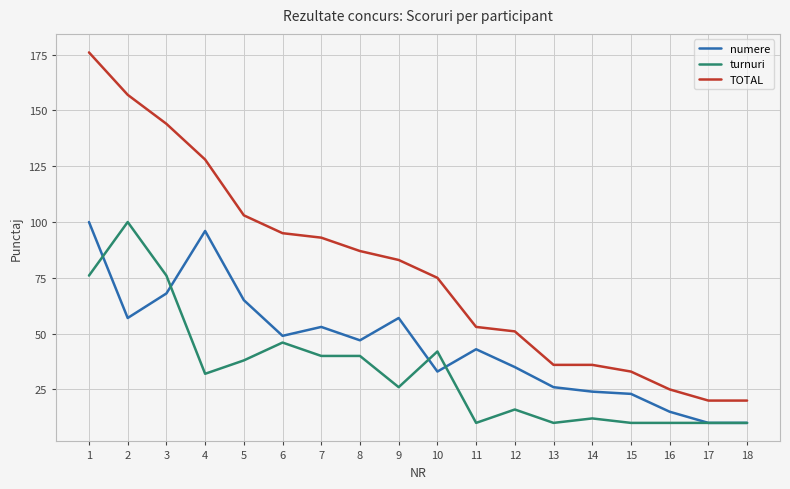

Is it true that turnuri equals 62 at 6?

False